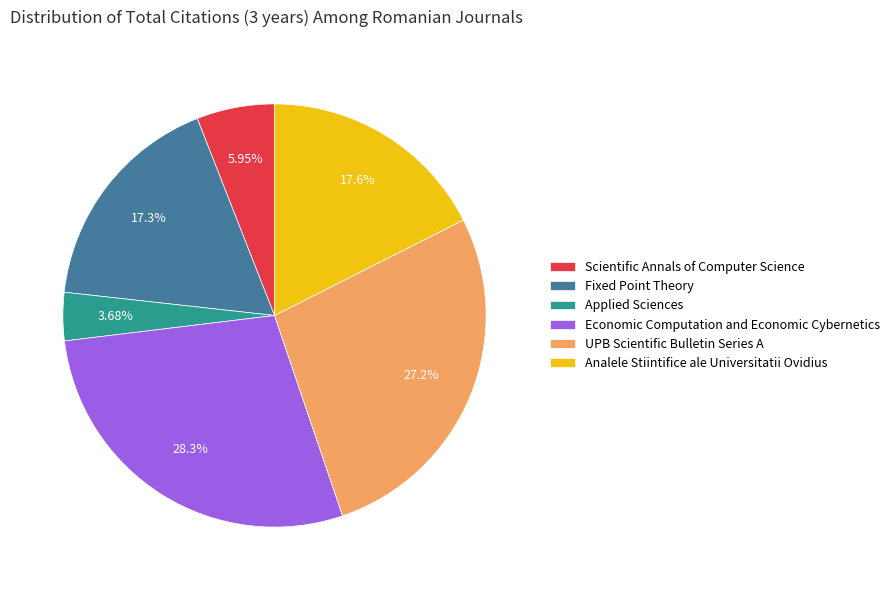

True or false: UPB Scientific Bulletin Series A accounts for 18% of the total.

False